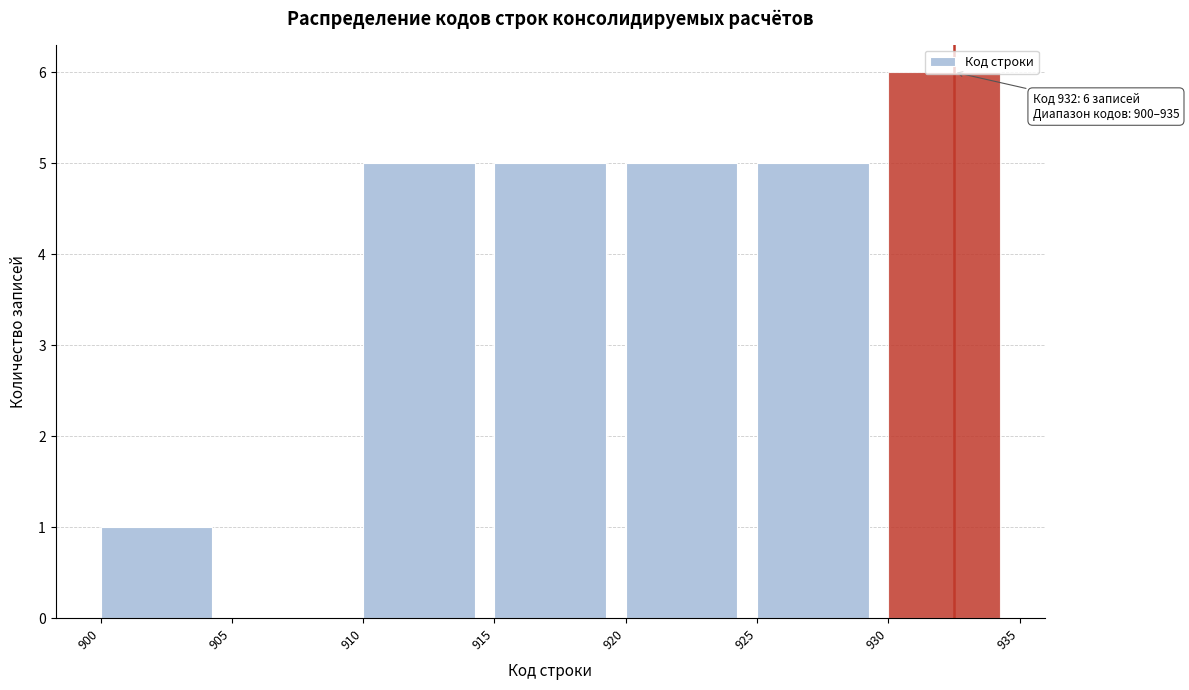

Which range on the x-axis has the tallest bar?

930 to 935